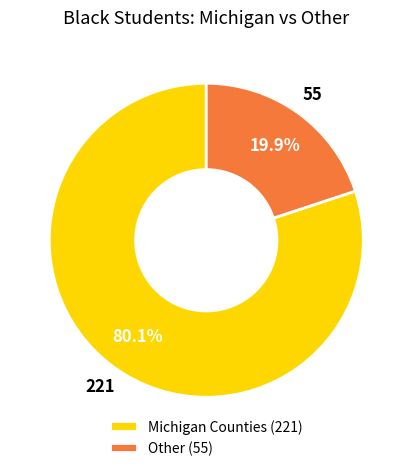

Which slice represents more than half of the pie?

Michigan Counties (221)